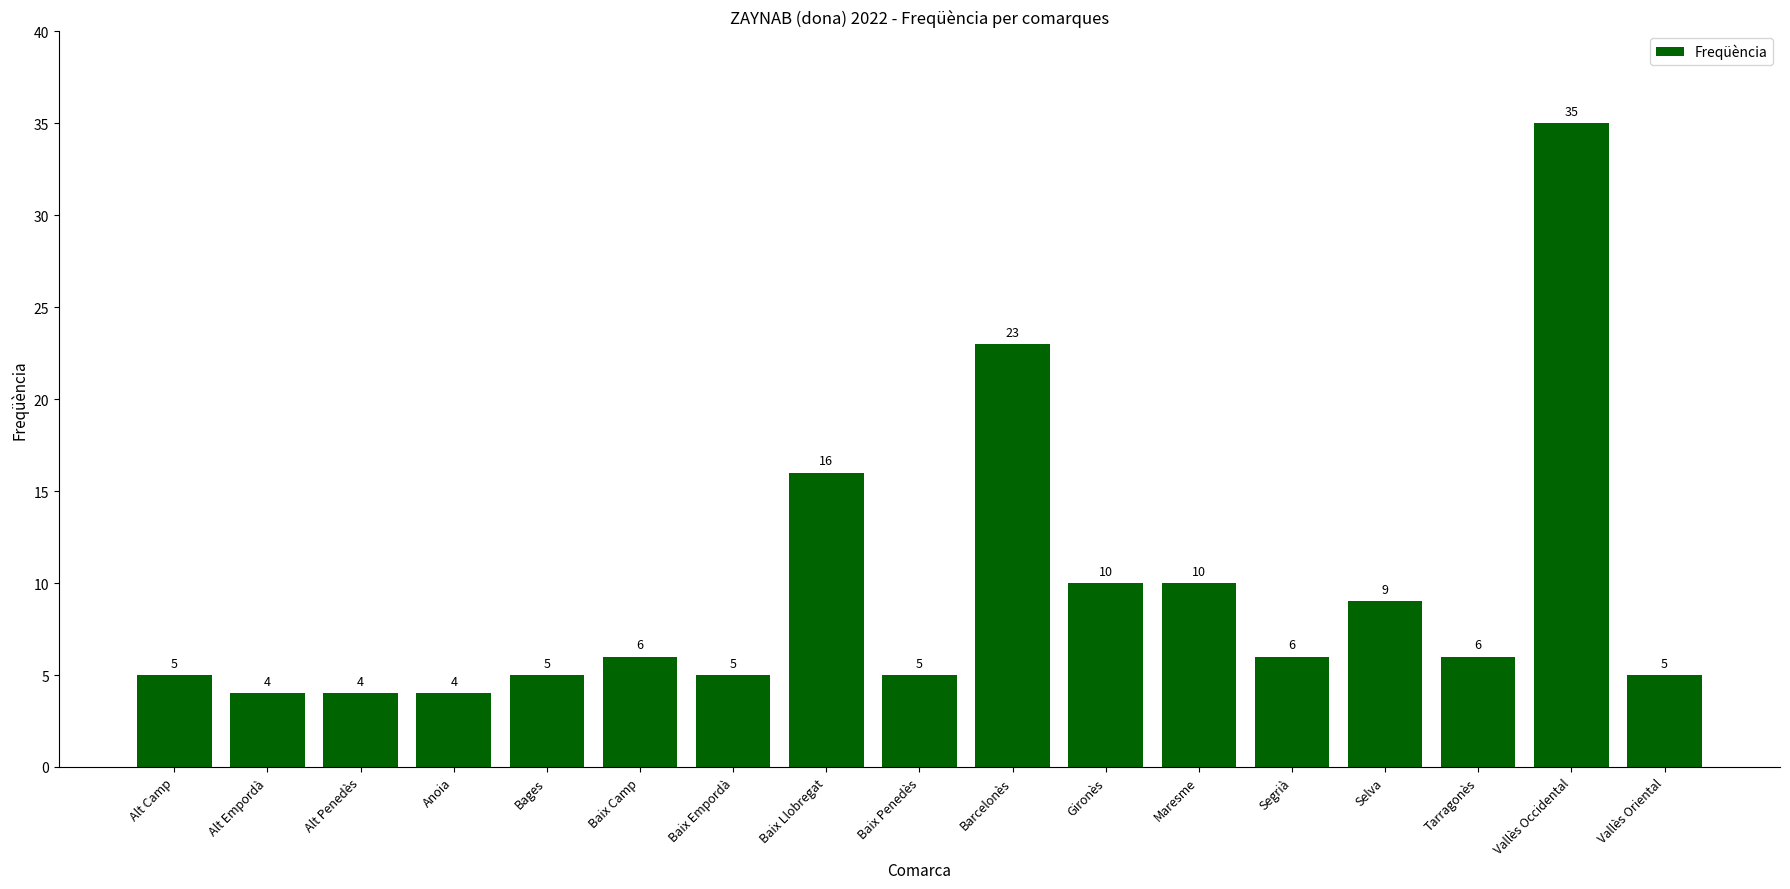

How many data points does each series have?

17